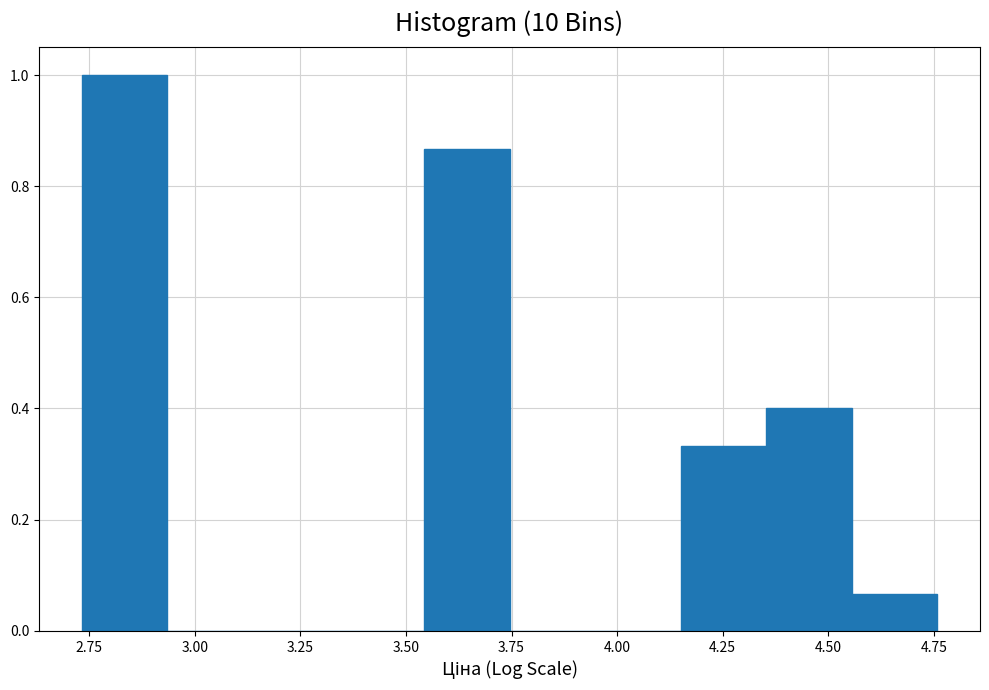

What is the height of the bar covering 4.35 to 4.55 on the x-axis? Neither the bar edges nor the heights are printed on the chart, so give them approximately, as read against the axes.

0.40